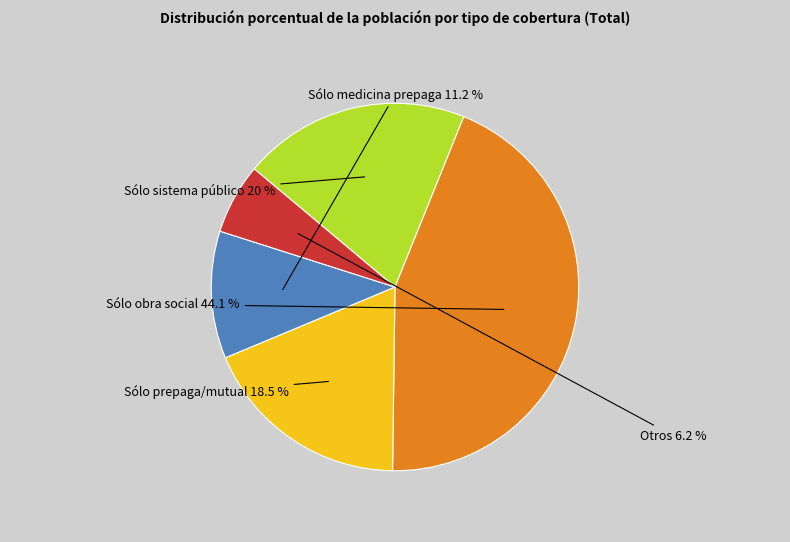

Is there any slice that represents more than half of the pie?

No